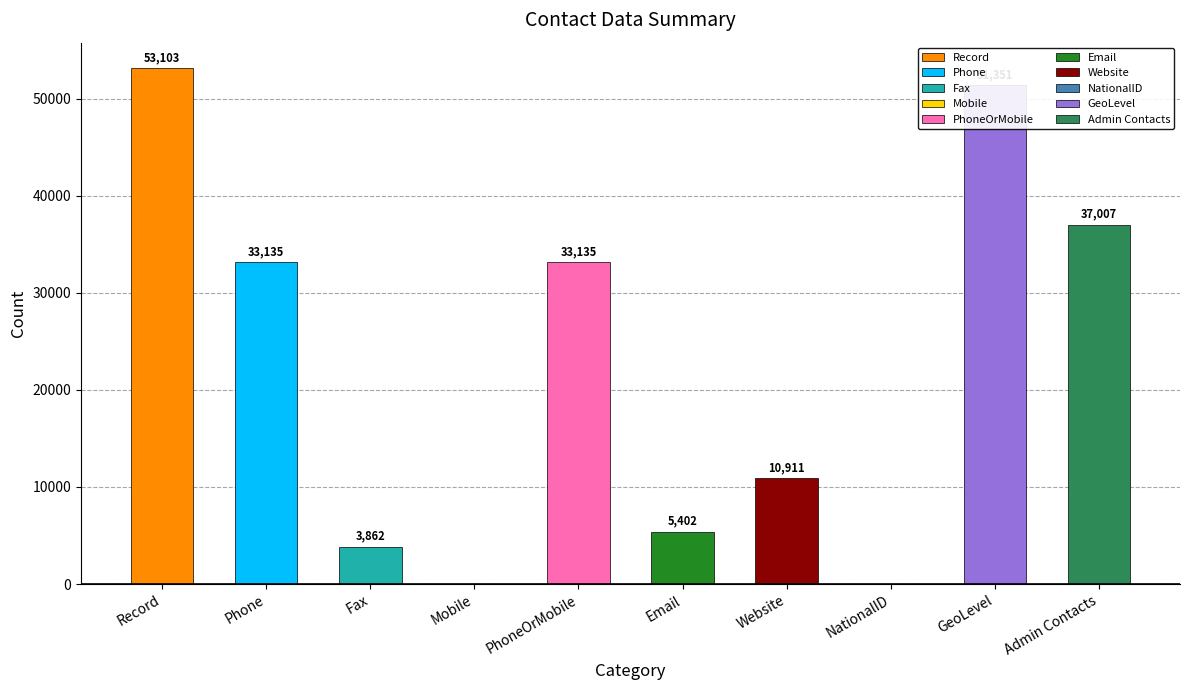

What is the difference between the maximum and minimum values?

53103